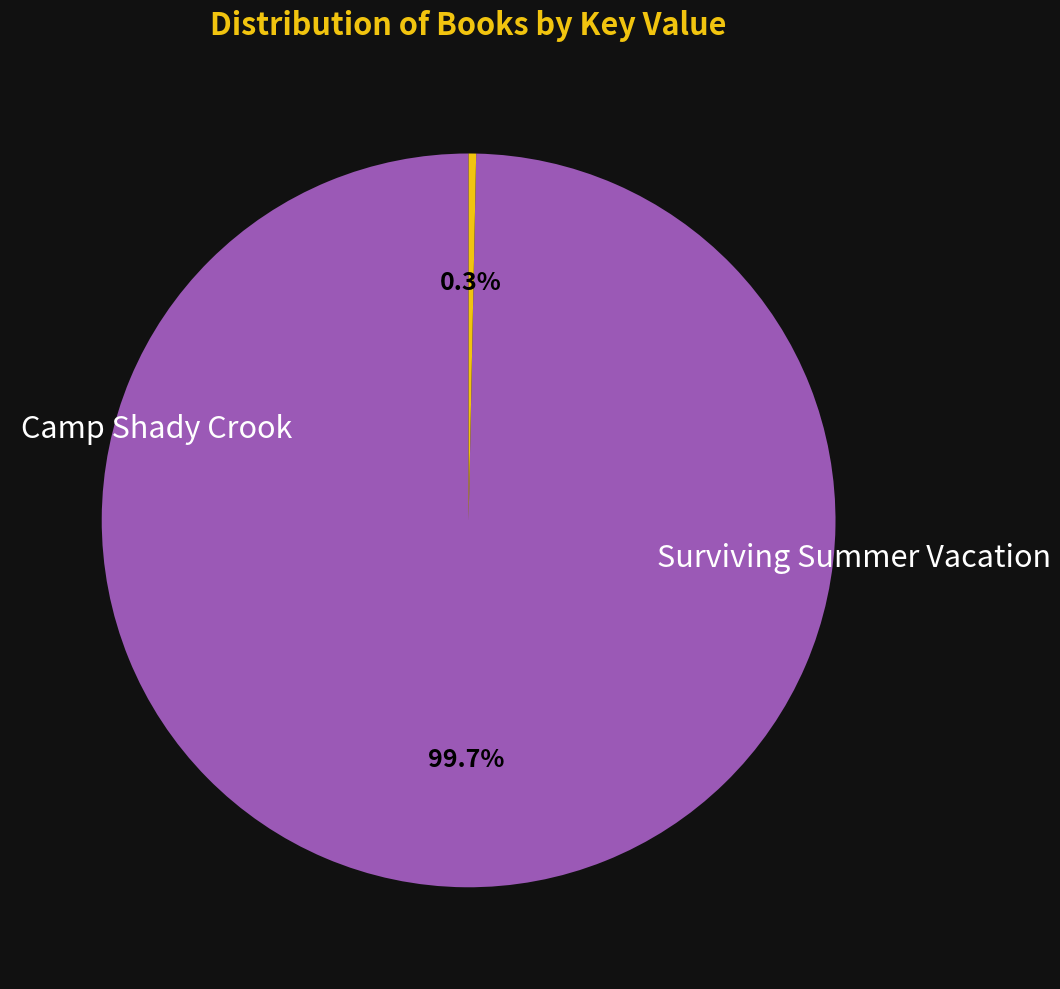

Is there any slice that represents more than half of the pie?

Yes